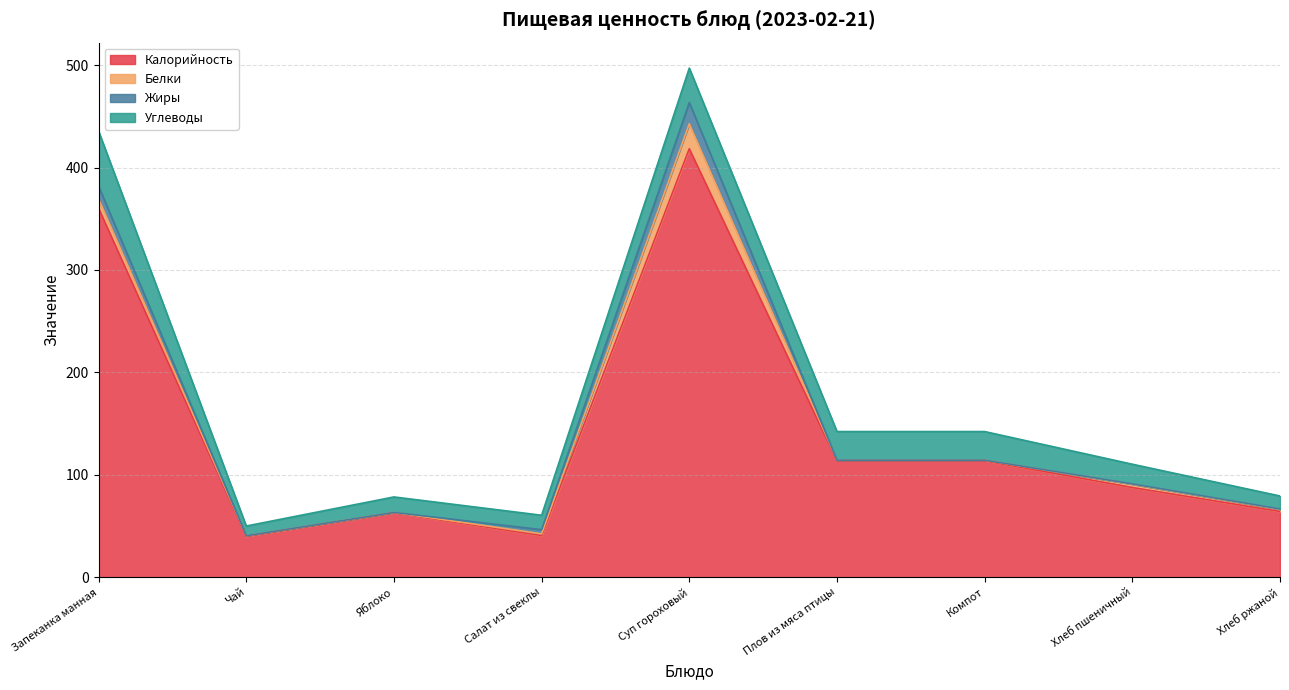

Where is the first local minimum for Углеводы?

Чай